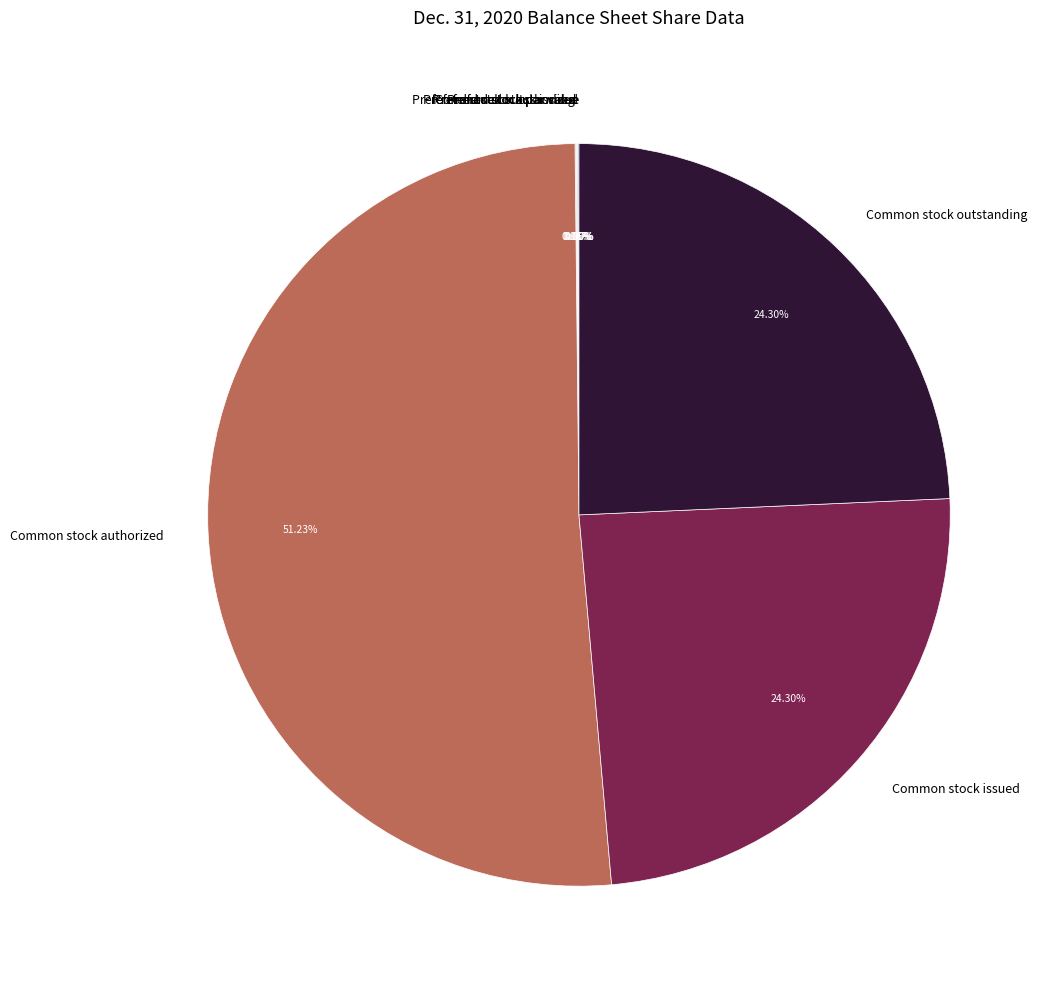

Which slice represents more than half of the pie?

Common stock authorized